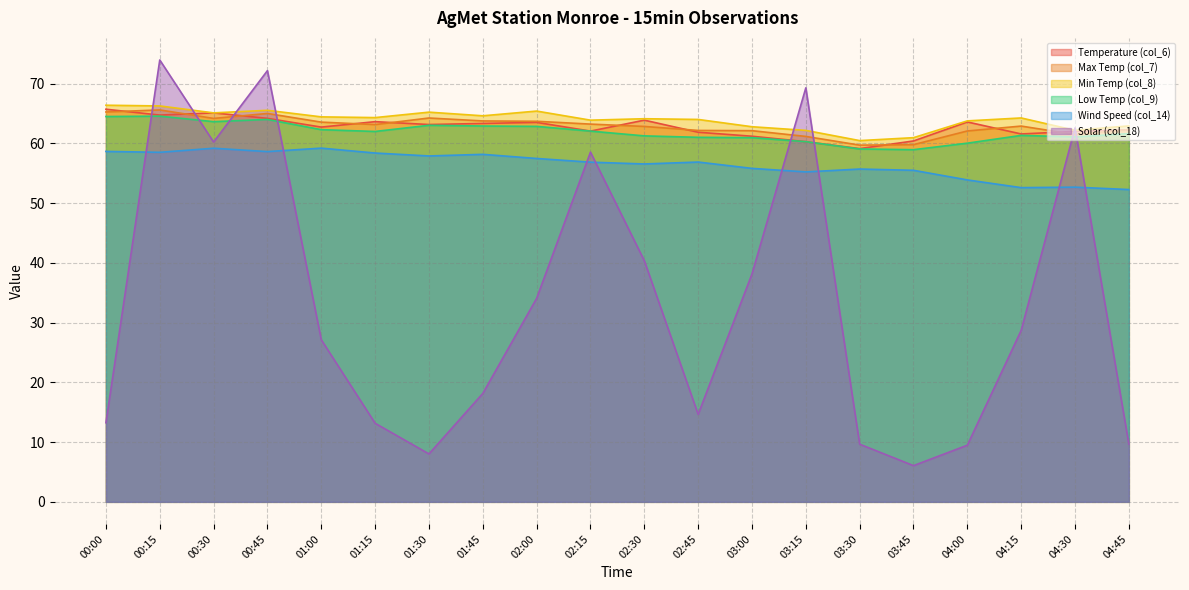

What is the label of the 4th point from the left?

00:45